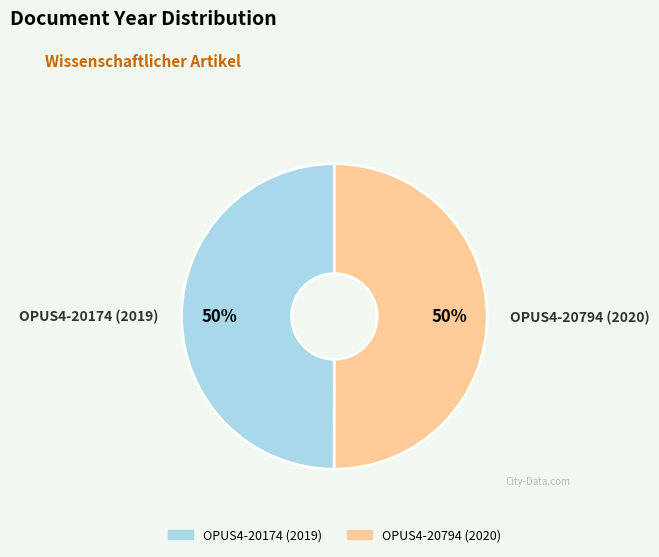

Is the sum of OPUS4-20174 (2019) and OPUS4-20794 (2020) greater than half?

Yes